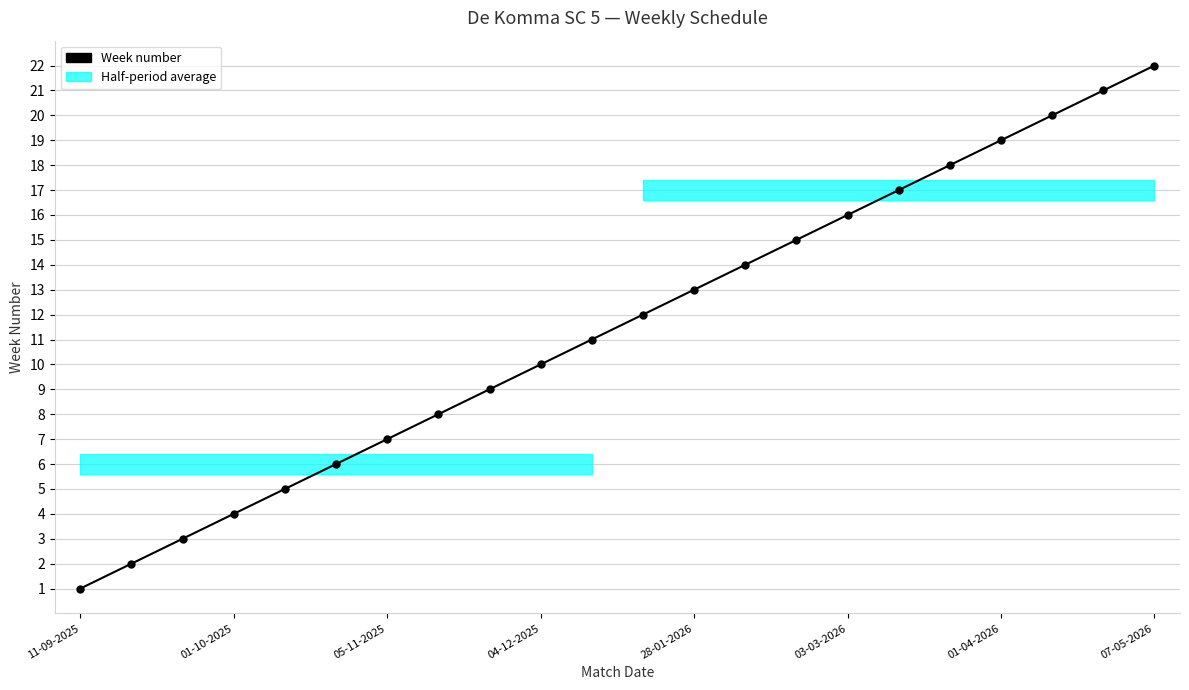

True or false: the data shows 2 at 07-05-2026.

False